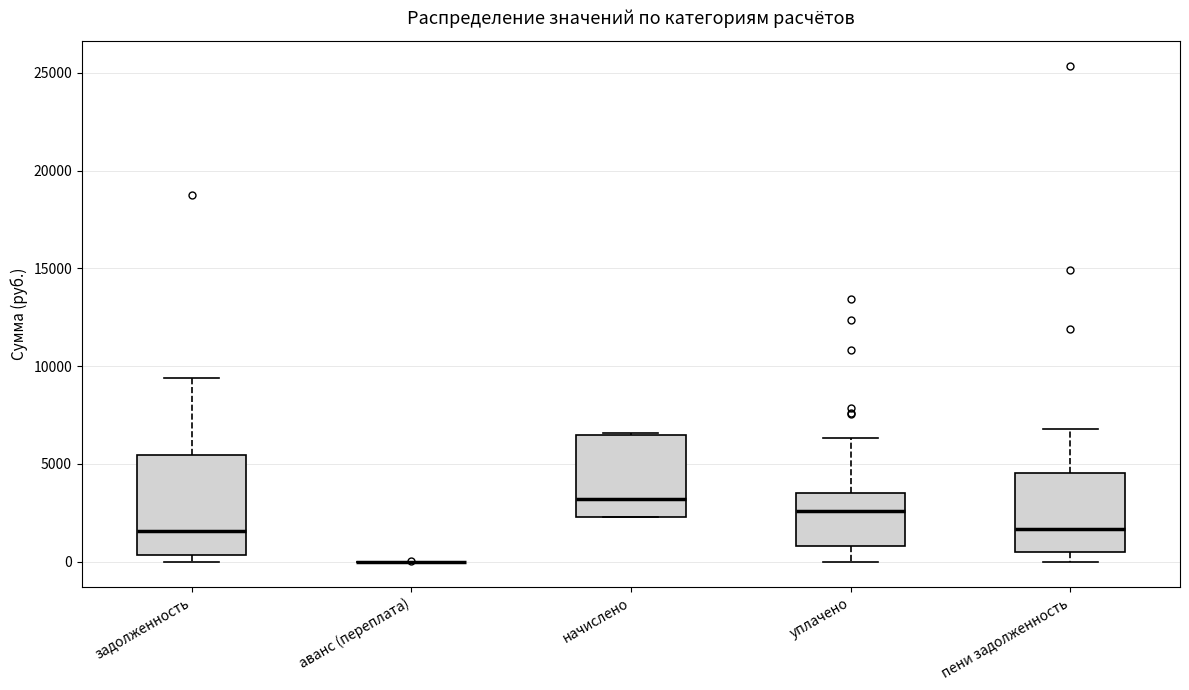

Reading left to right, read every box against the y-axis: the position of its median line, the range the box covers, and the ends of its whiskers. The values are not printed on the chart, so give them approximately, as read against the axis.

задолженность: median 1500, box 500 to 5500, whiskers 0 to 9500
аванс (переплата): box collapsed to a line at 0, whiskers 0 to 0
начислено: median 3000, box 2500 to 6500, whiskers 2500 to 6500
уплачено: median 2500, box 1000 to 3500, whiskers 0 to 6500
пени задолженность: median 1500, box 500 to 4500, whiskers 0 to 7000